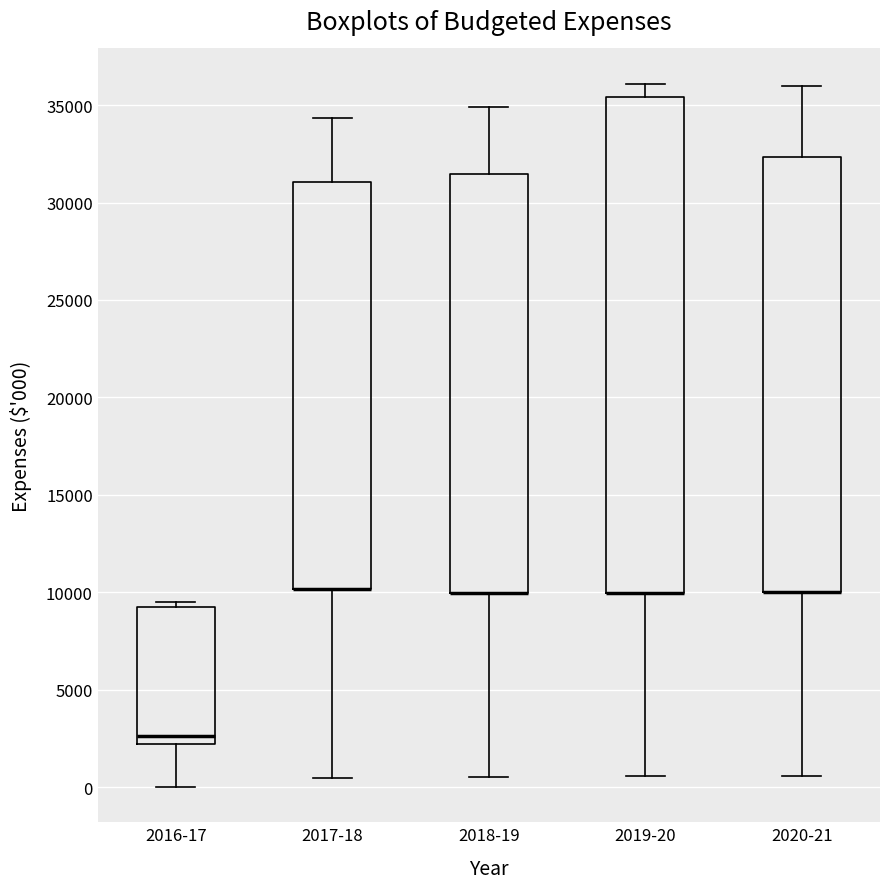

Where does the upper whisker of the box for 2019-20 end on the y-axis? The values are not printed on the chart, so give them approximately, as read against the axis.

36000